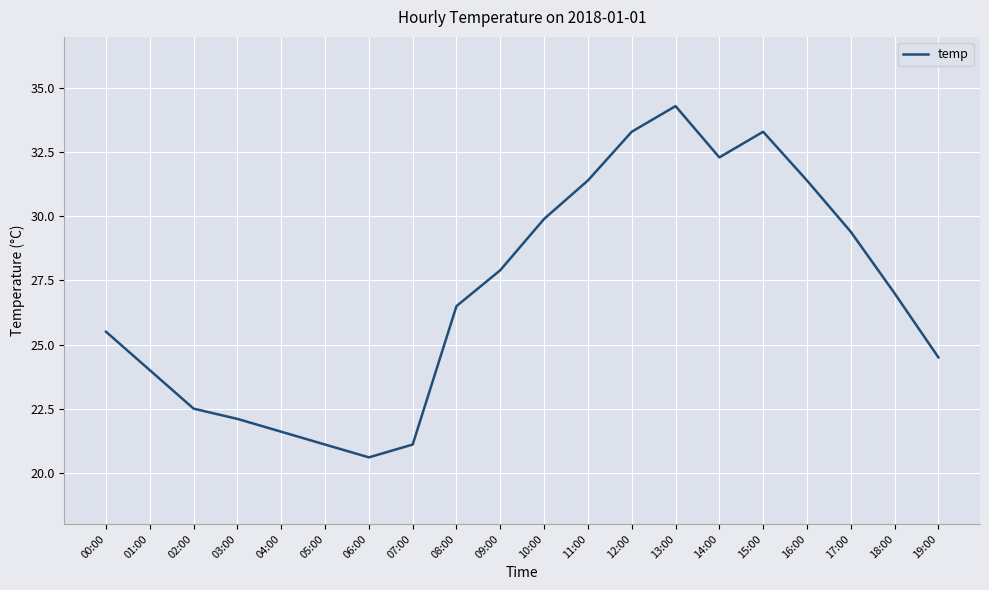

Count the number of data series in this chart.

1